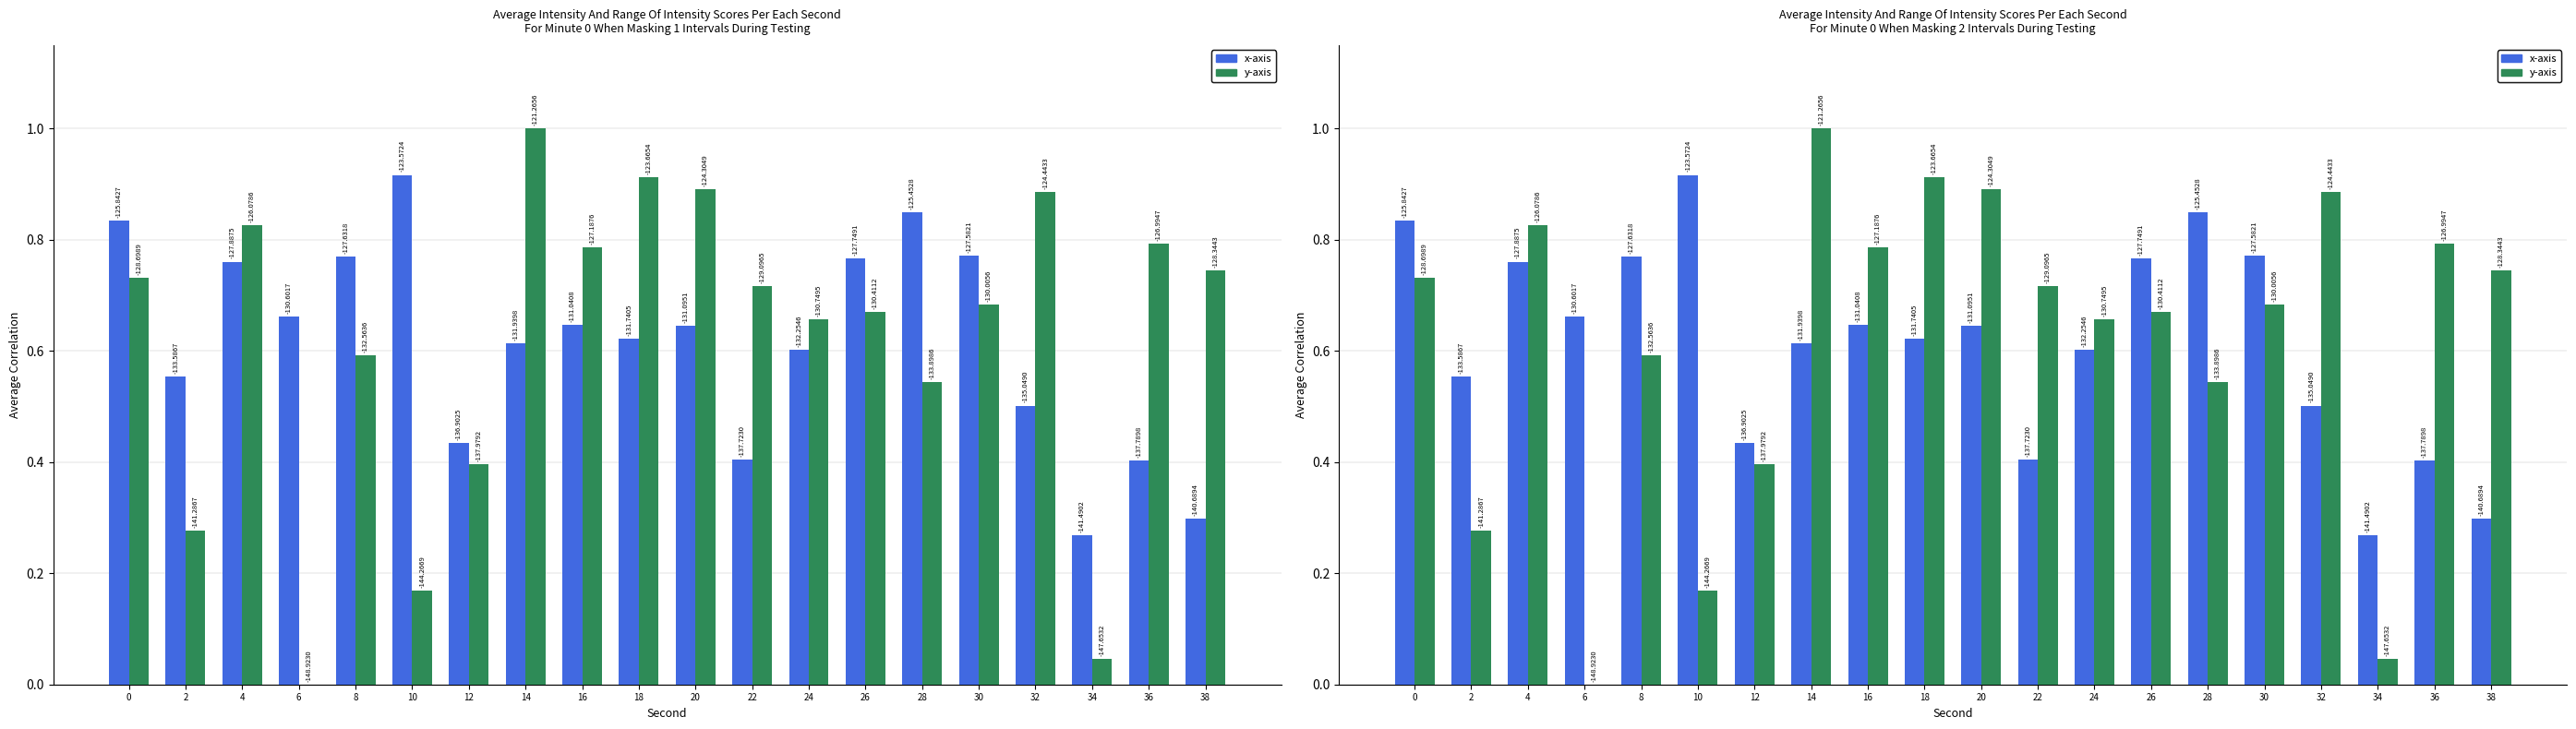

Count the number of categories in the chart.

20